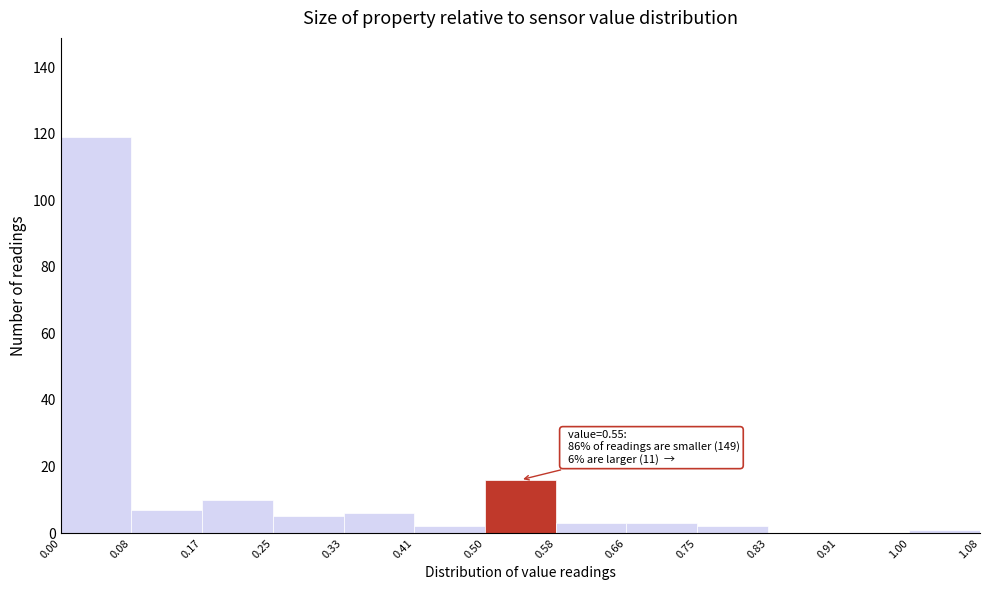

Which range on the x-axis has the tallest bar?

0.00 to 0.08